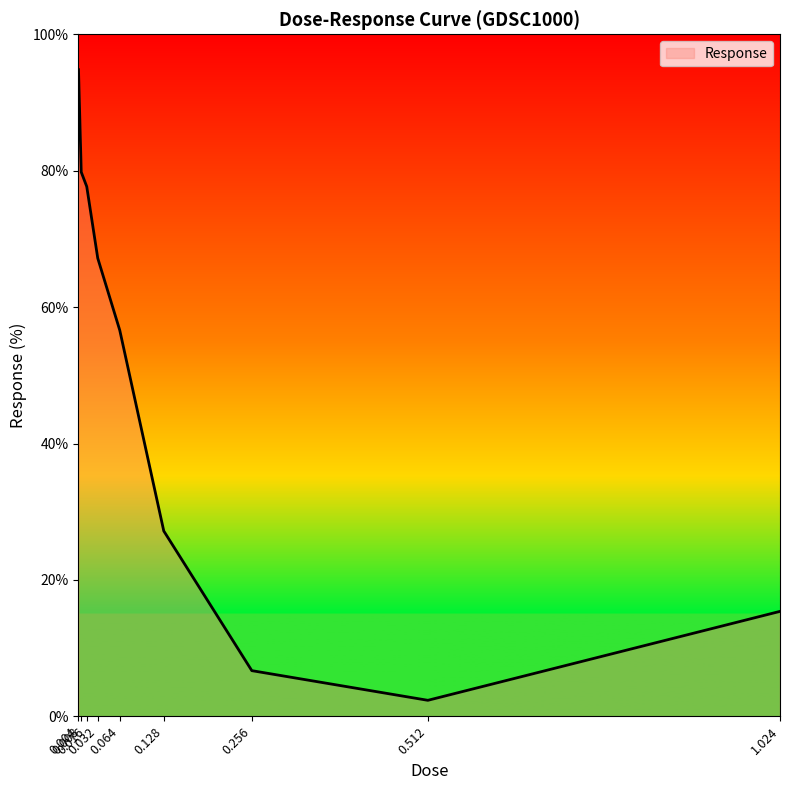

What is the minimum value shown in the chart?

2.4